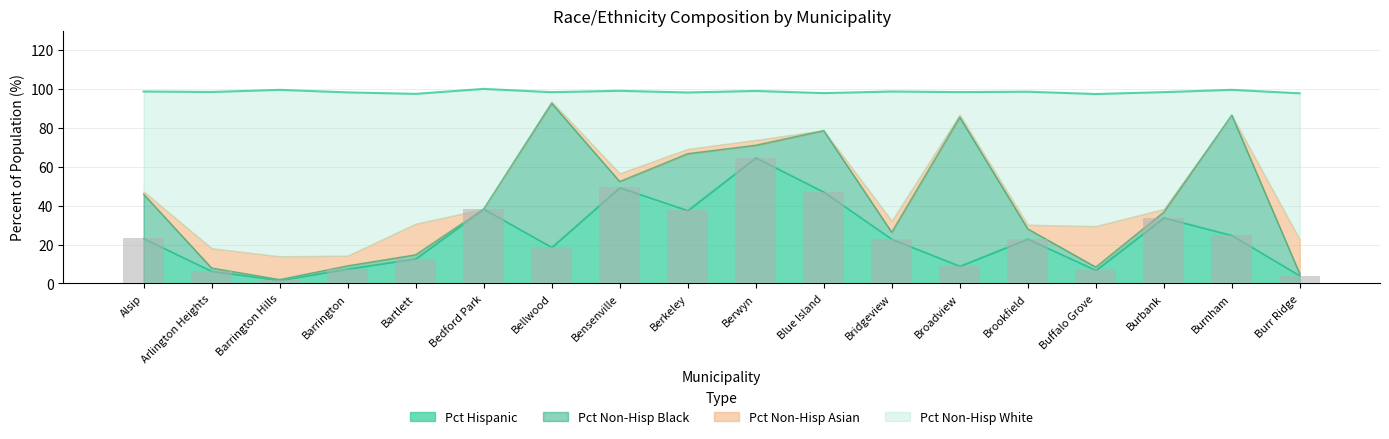

Read the Pct Hispanic value at Bensenville.

49.3